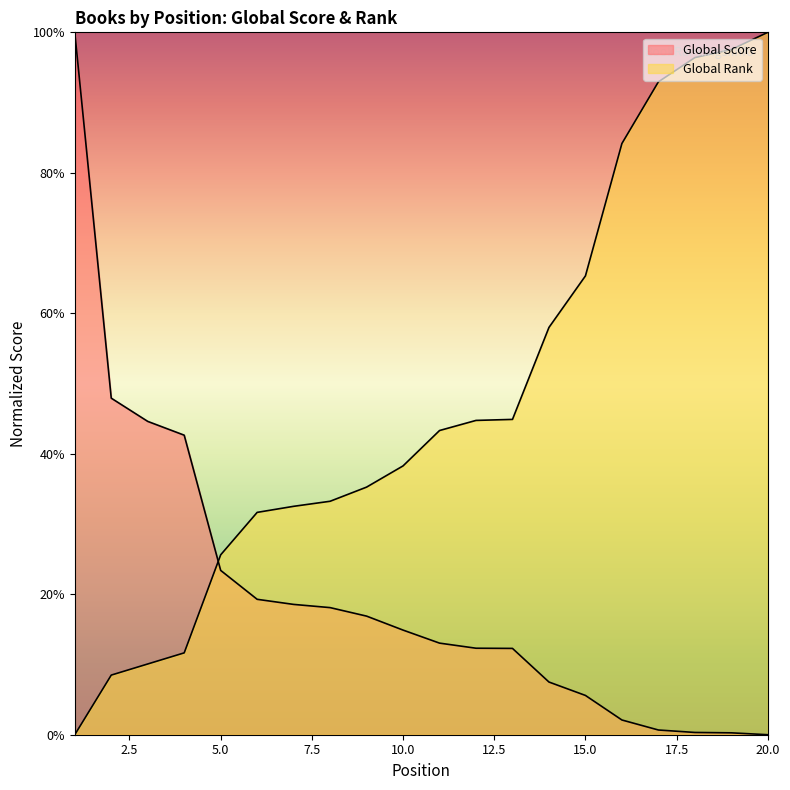

True or false: Global Score and Global Rank cross at least once.

True